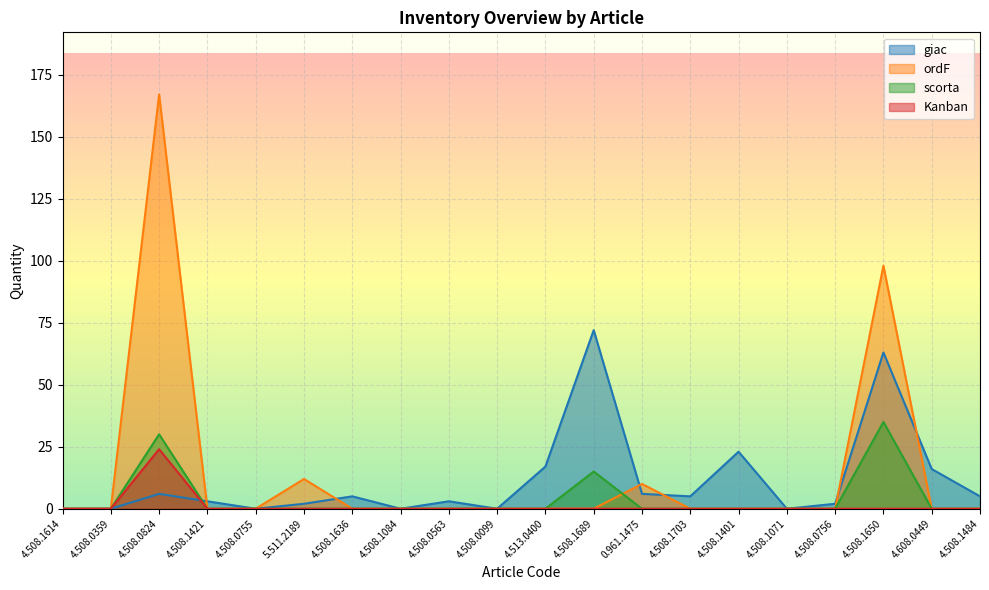

What is the difference between the maximum and minimum values in the ordF series?

167